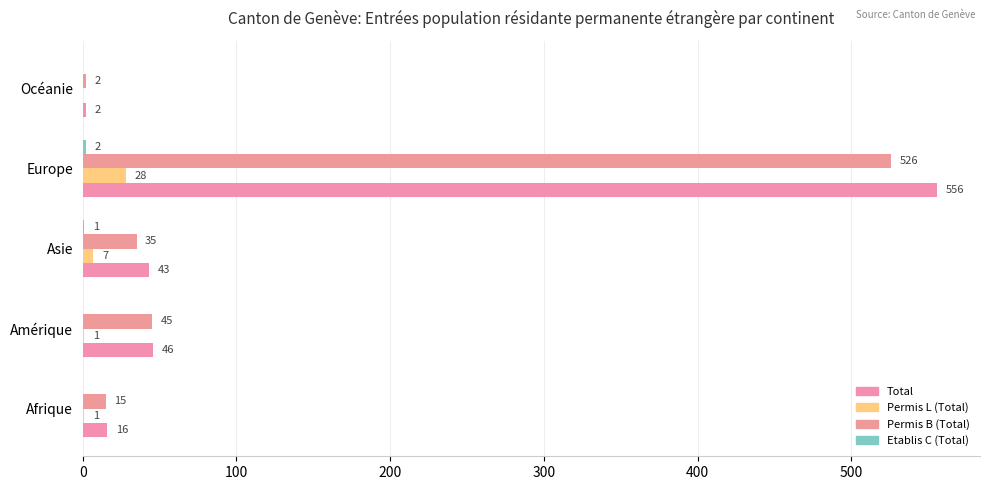

What is the sum of all Permis L (Total) values?

37